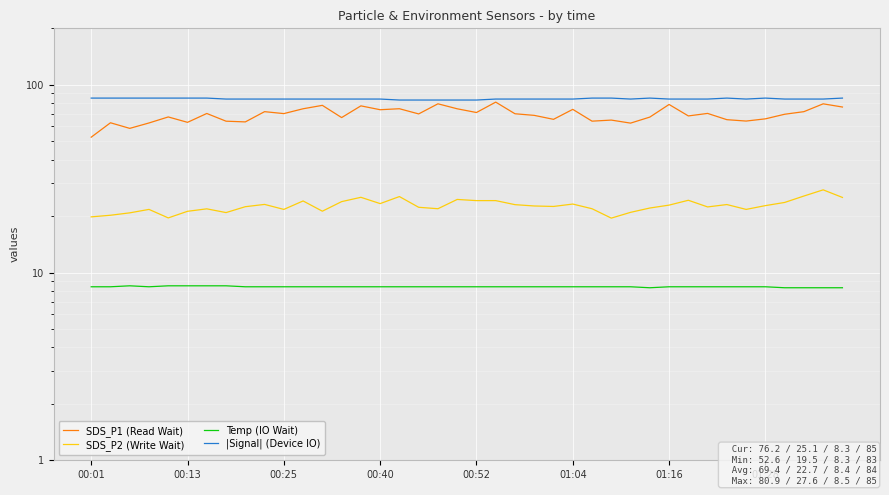

Is it true that SDS_P2 (Write Wait) equals 29.6 at 27?

False